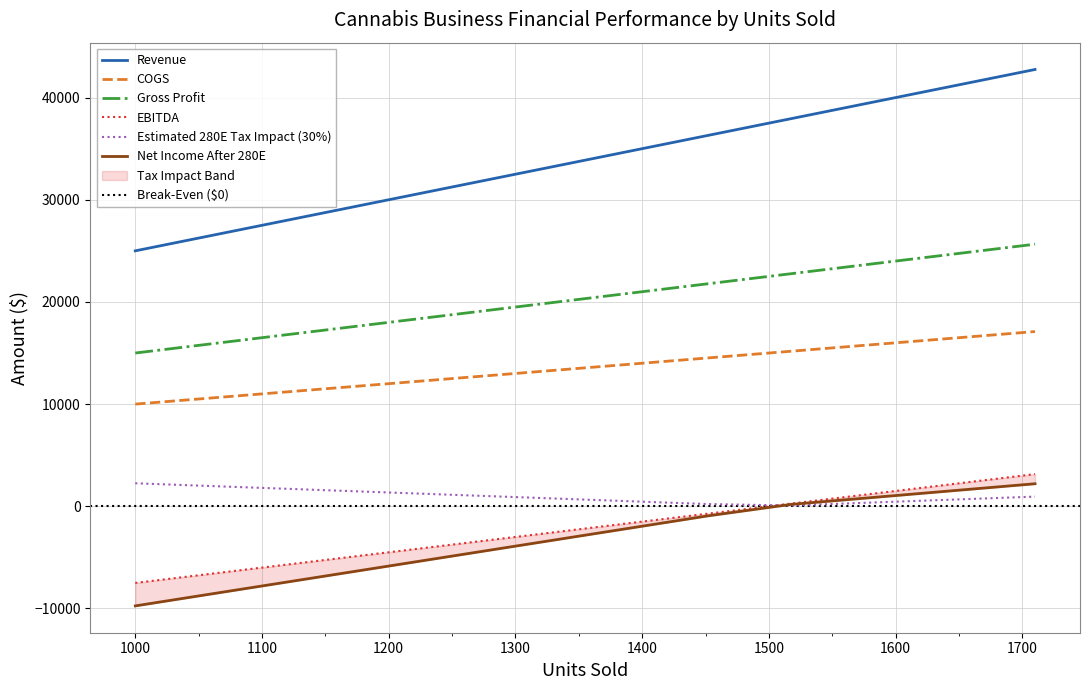

What is the maximum value shown in the chart?

42750.0